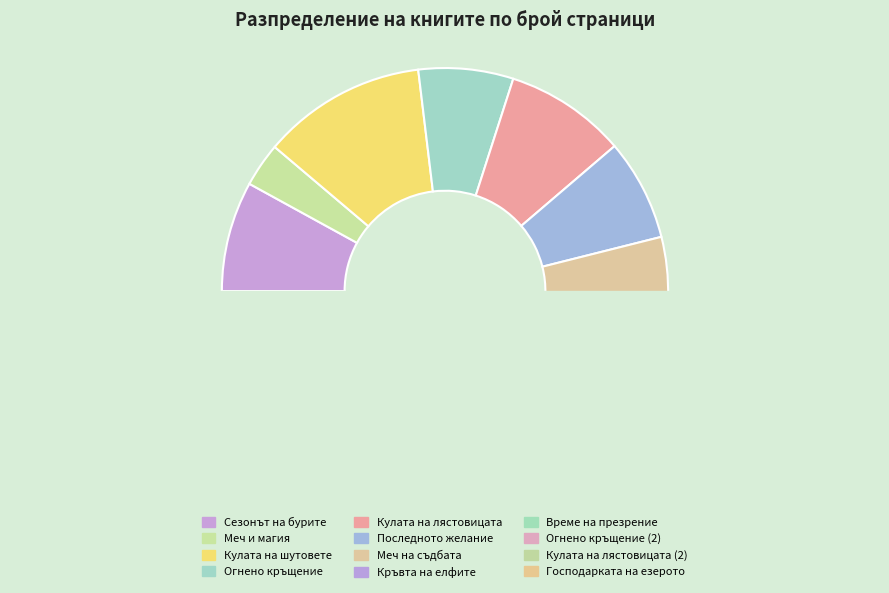

Do Кулата на шутовете and Огнено кръщение together represent more than half of the pie?

No